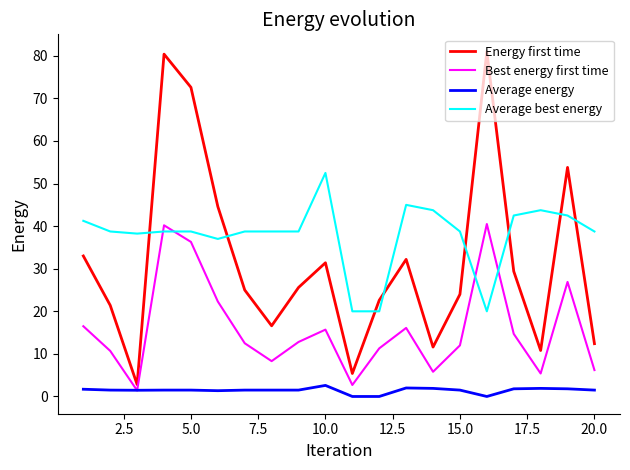

What is the maximum value for Energy first time?

81.0